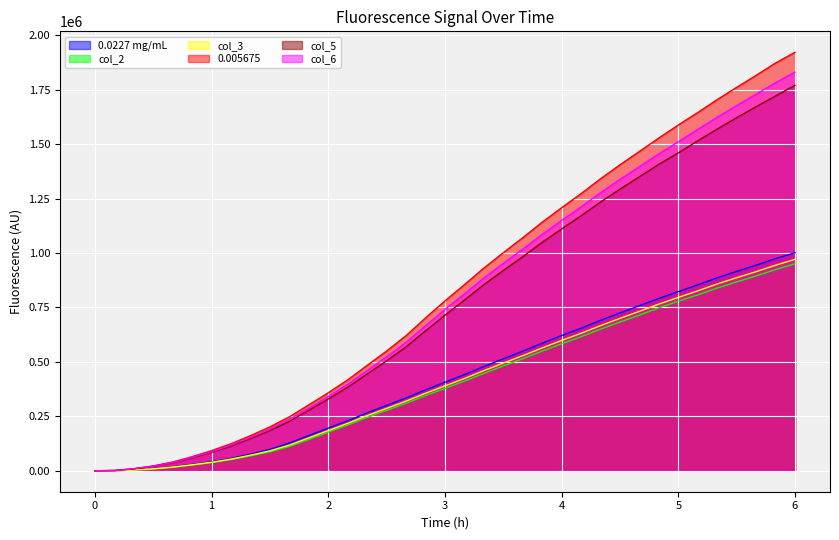

True or false: col_6 has more than 2 points higher than both neighbors.

False